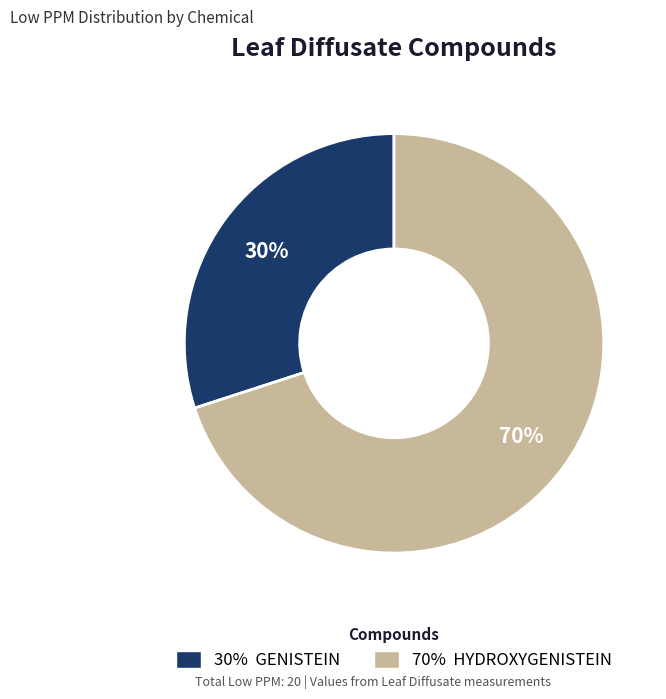

Is there any slice that represents more than half of the pie?

Yes